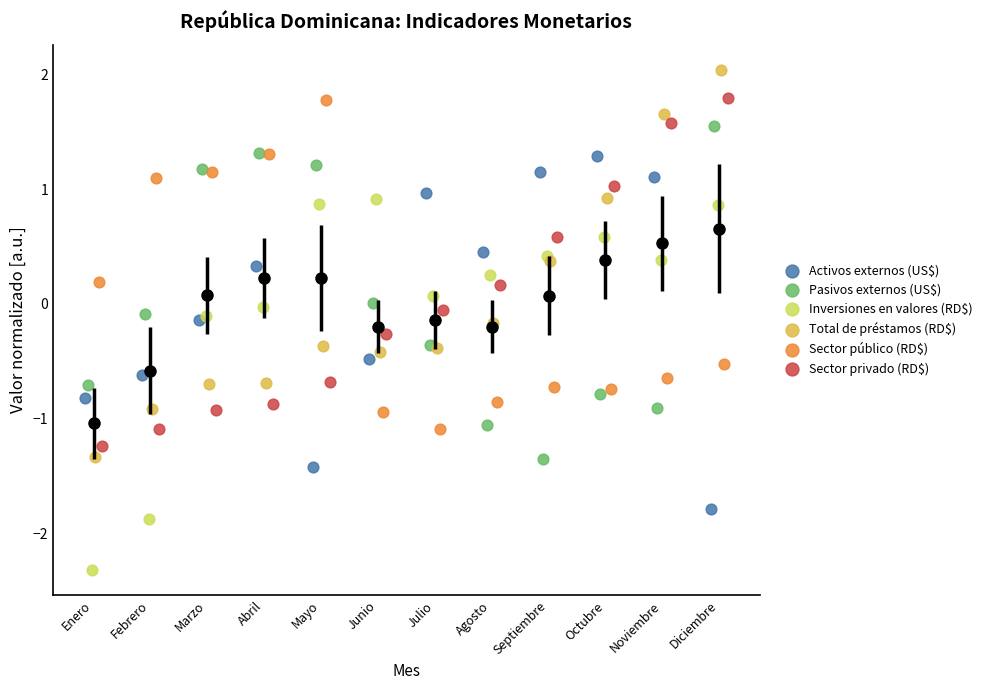

Which series reaches the minimum Y coordinate?

Inversiones en valores (RD$)